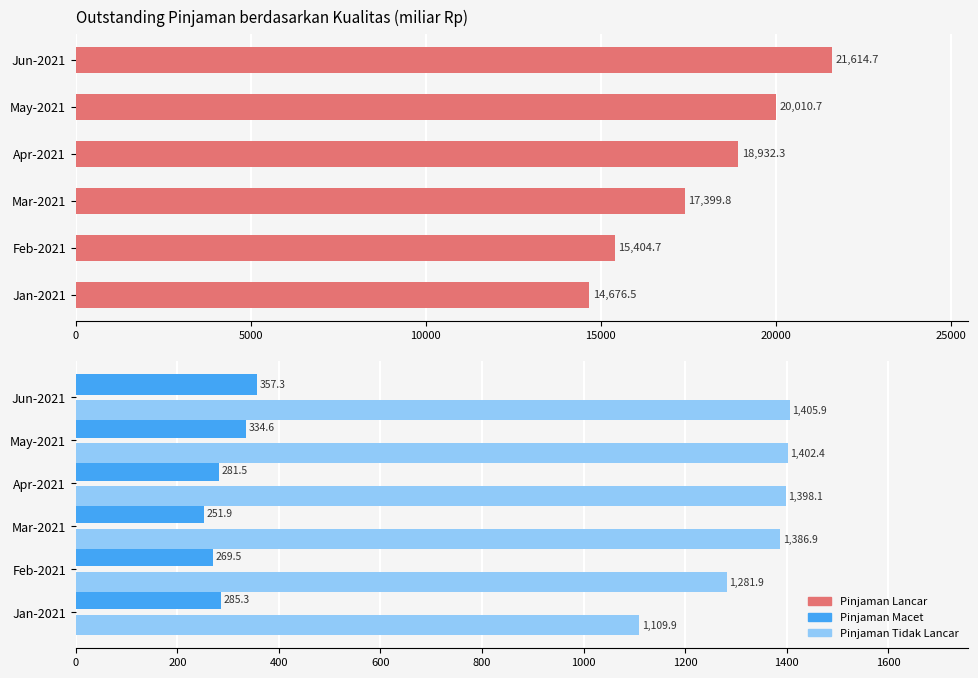

True or false: Pinjaman Tidak Lancar has a value of 494.9 at Jan-2021.

False